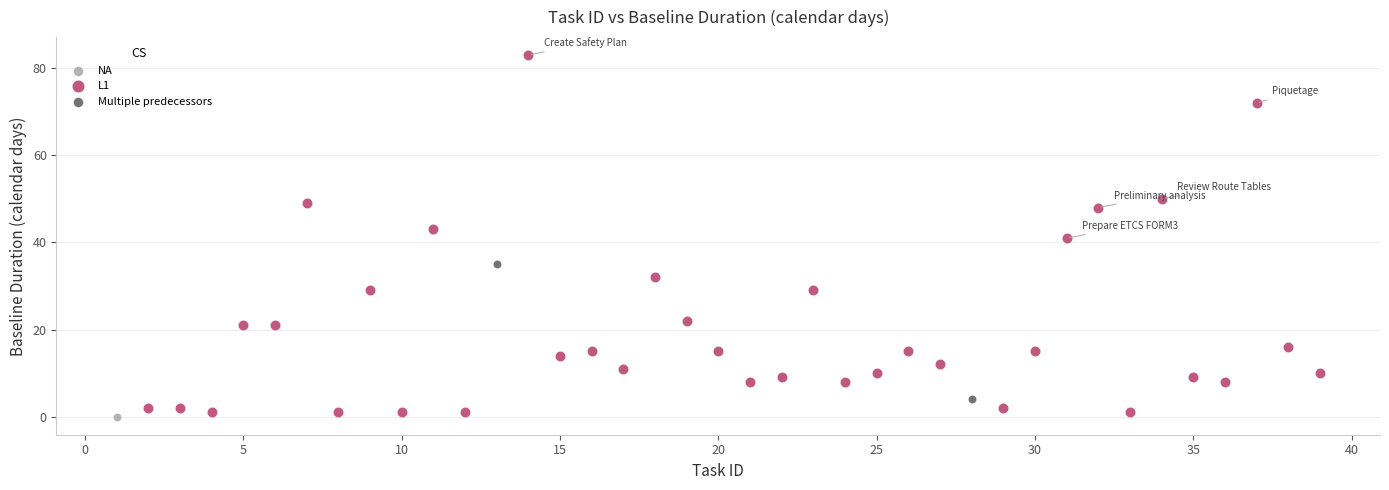

What are all the series names shown in the legend?

NA, L1, Multiple predecessors